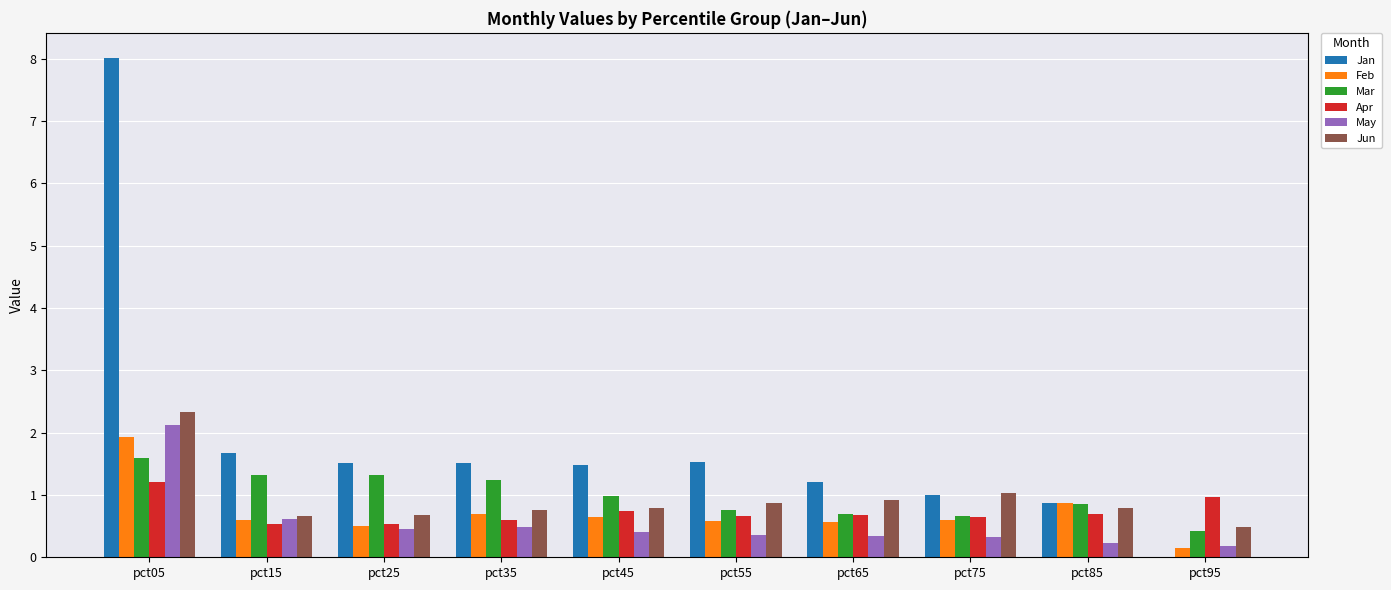

How many groups of bars are there?

10